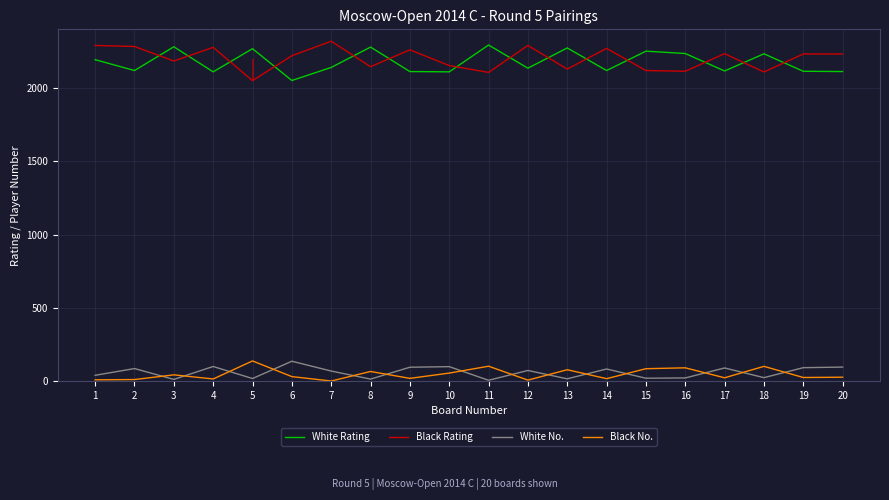

Which series has the largest total across all categories?

Black Rating